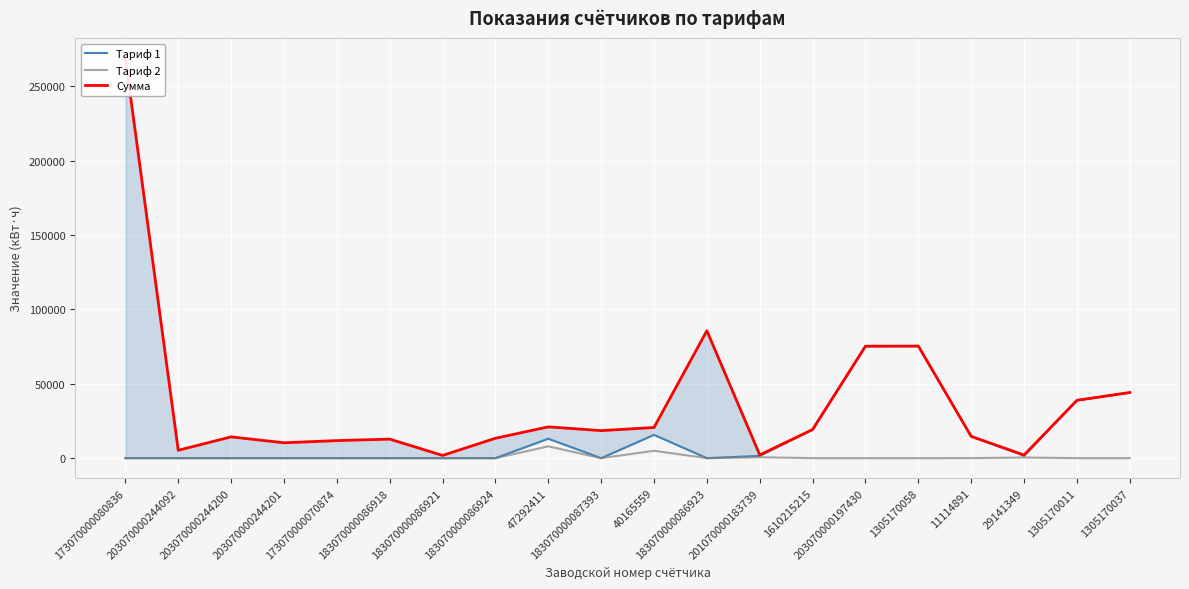

At which category is the sum across all series the highest?

173070000080836